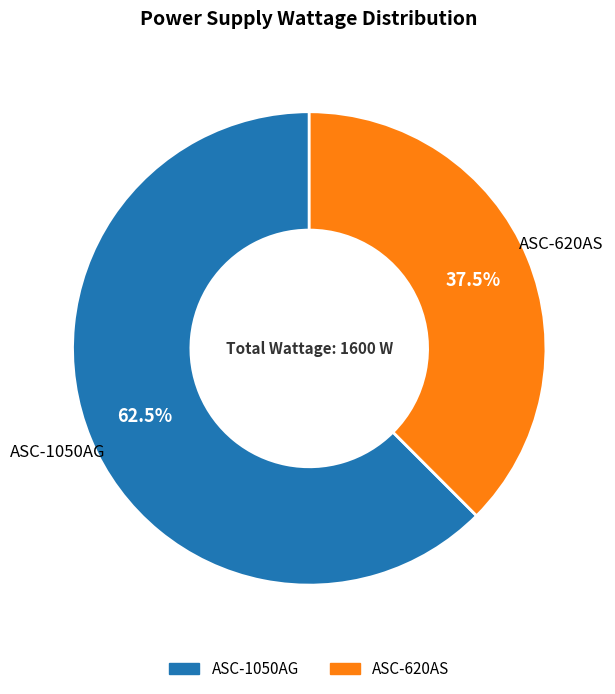

Rank the categories by value from lowest to highest.

ASC-620AS, ASC-1050AG